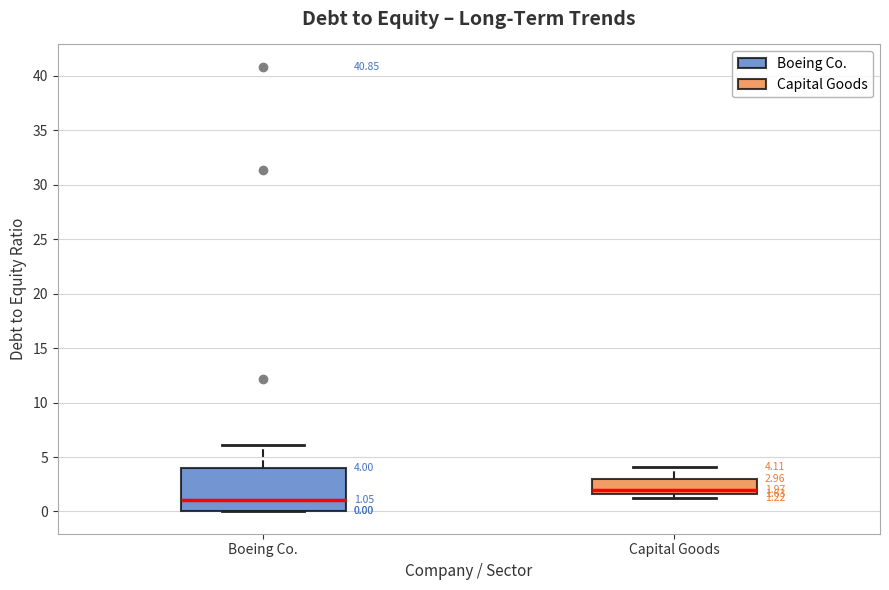

Which box's median line is the highest?

Capital Goods